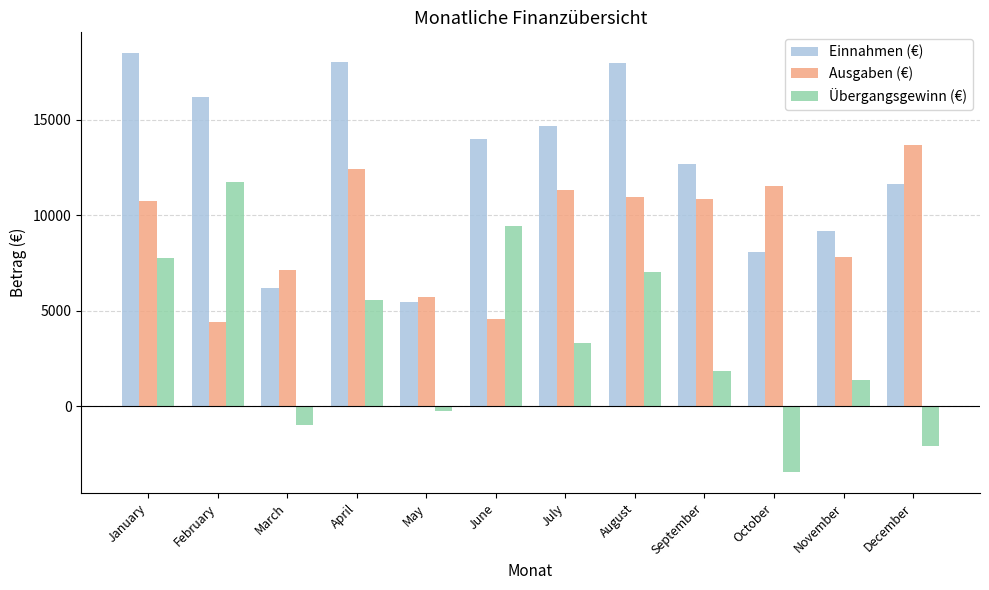

Rank the series by their average value, from highest to lowest.

Einnahmen (€), Ausgaben (€), Übergangsgewinn (€)